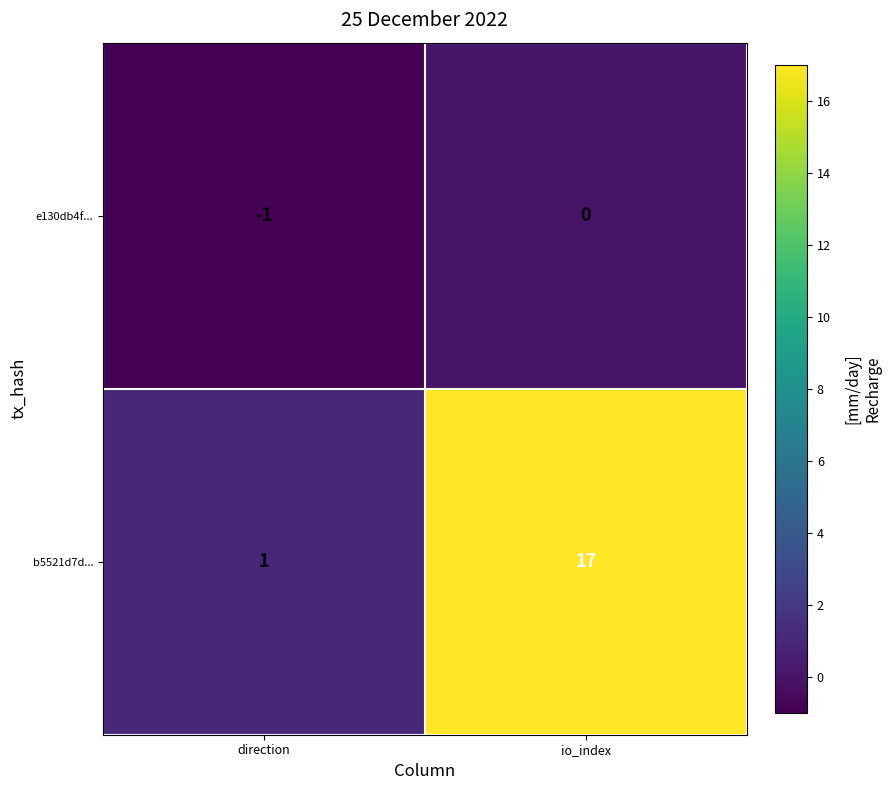

What is the total value across all series at io_index?

17